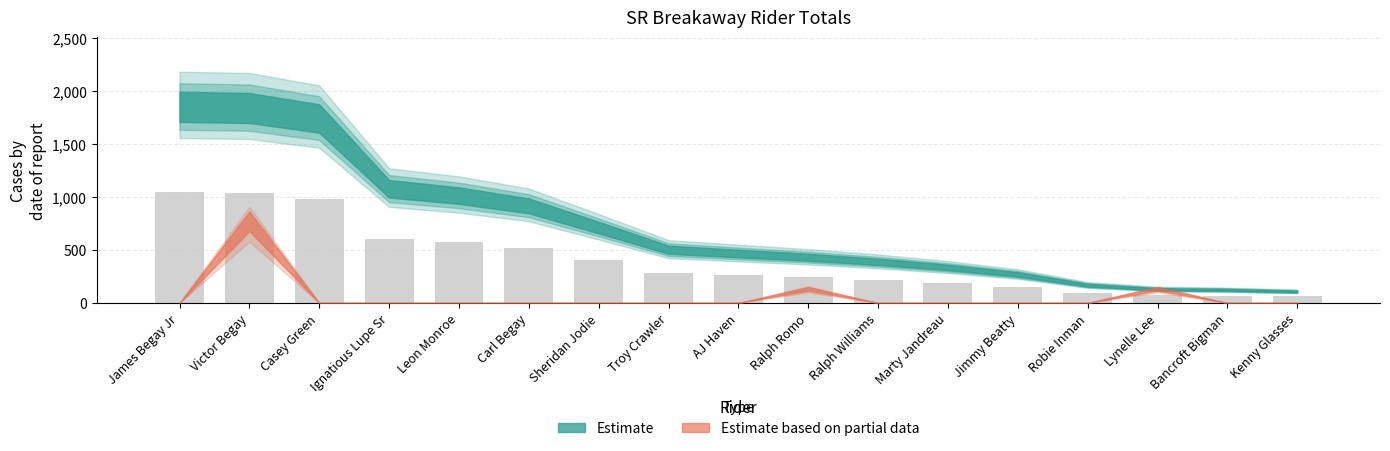

Is it true that the value at Leon Monroe is 126.6?

False